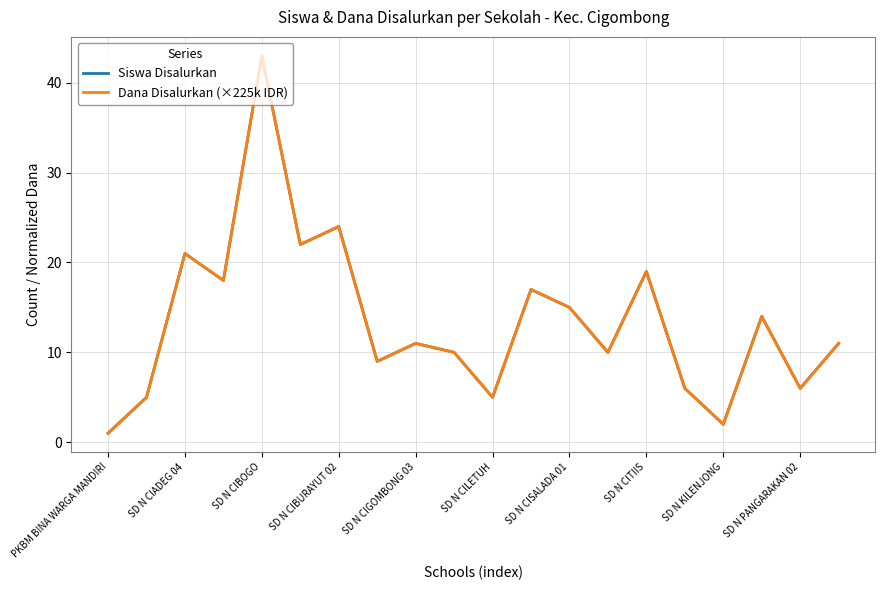

What is the difference between the maximum and minimum values in the Dana Disalurkan (×225k IDR) series?

42